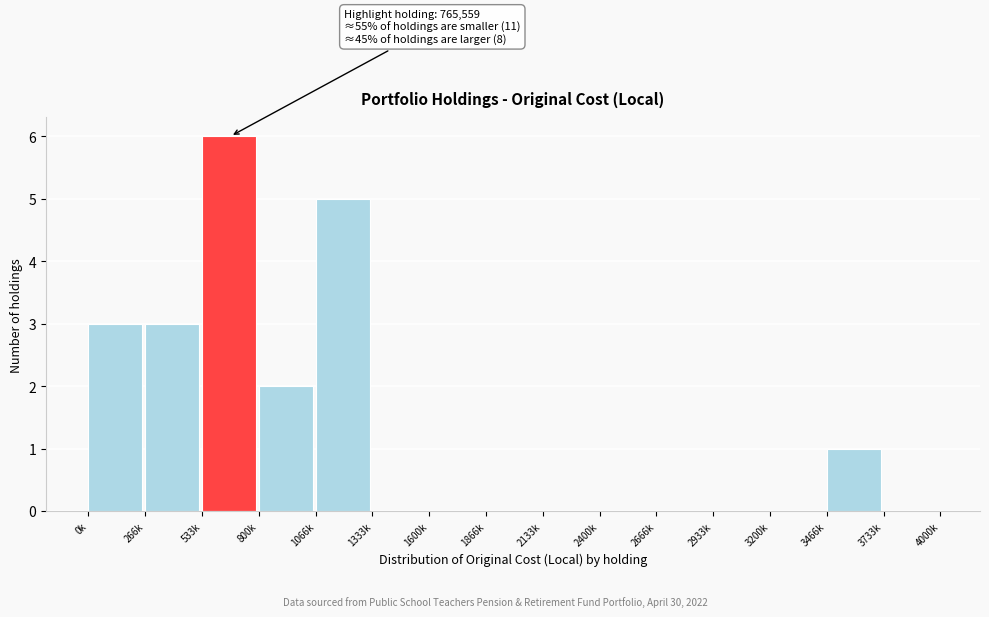

Reading left to right, list all the values displayed in this chart.

0k=3	266k=3	533k=6	800k=2	1066k=5	1333k=0	1600k=0	1866k=0	2133k=0	2400k=0	2666k=0	2933k=0	3200k=0	3466k=1	3733k=0